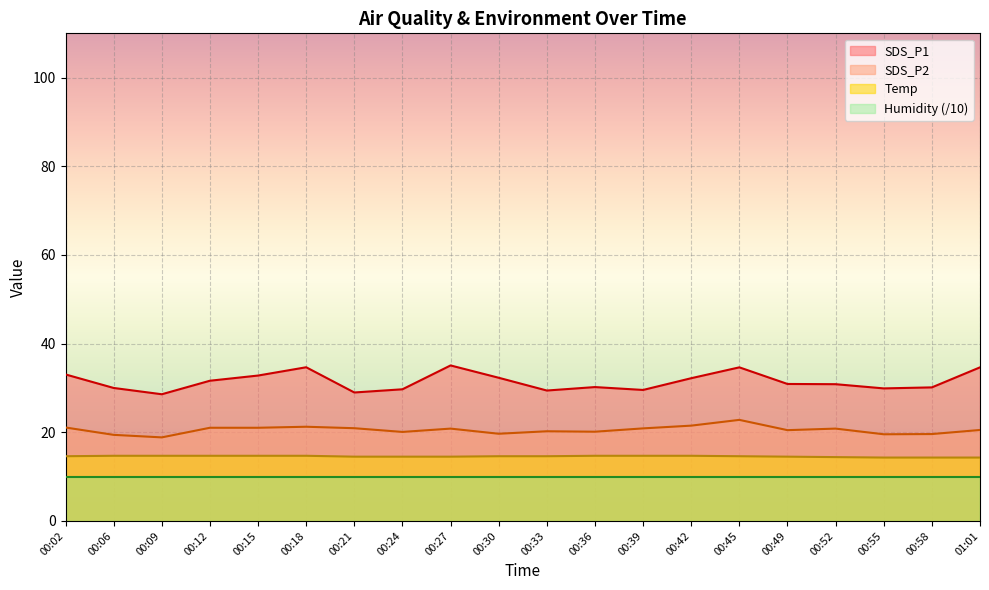

Rank the categories by SDS_P2 value from highest to lowest.

00:45, 00:42, 00:18, 00:02, 00:12, 00:15, 00:21, 00:39, 00:27, 00:52, 01:01, 00:49, 00:33, 00:36, 00:24, 00:30, 00:58, 00:55, 00:06, 00:09